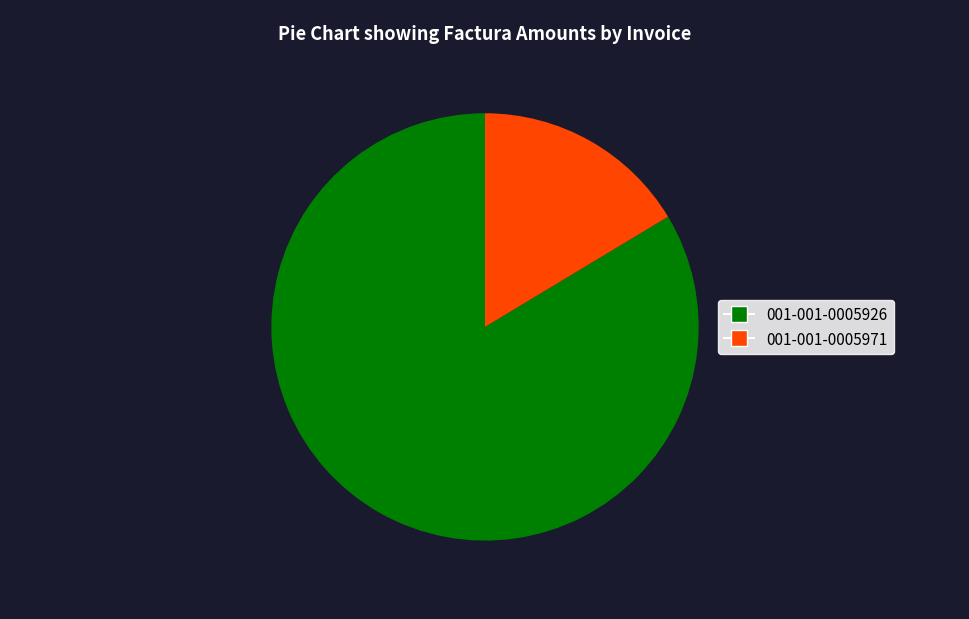

True or false: 001-001-0005971 accounts for 6% of the total.

False